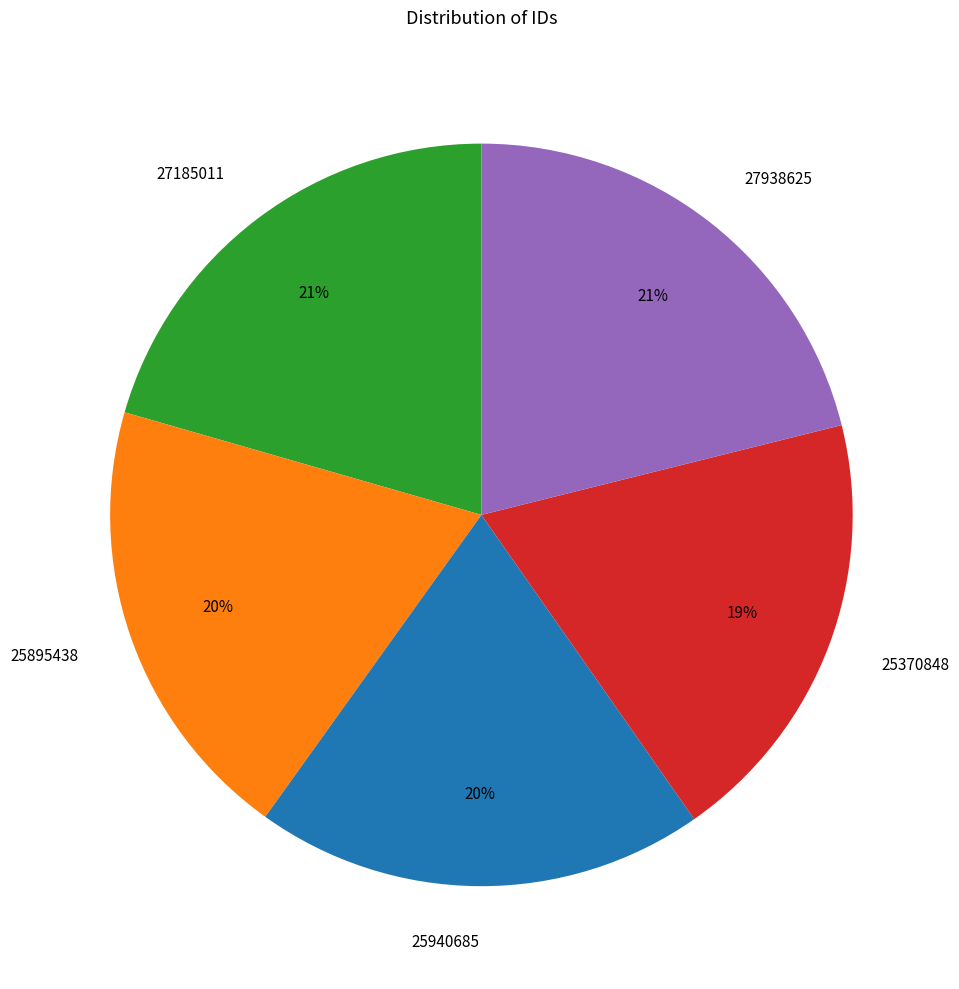

What percentage is the 25370848 slice, to the nearest percent?

19%